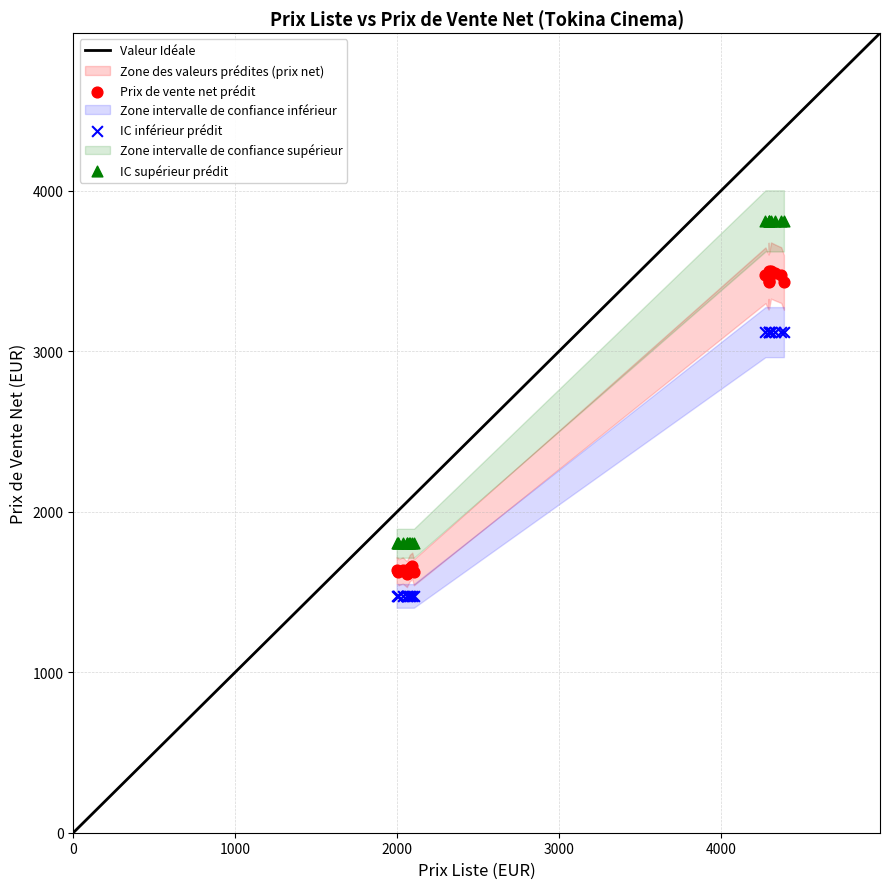

What is the X range (max minus min) for the scatter plot?

2392.7